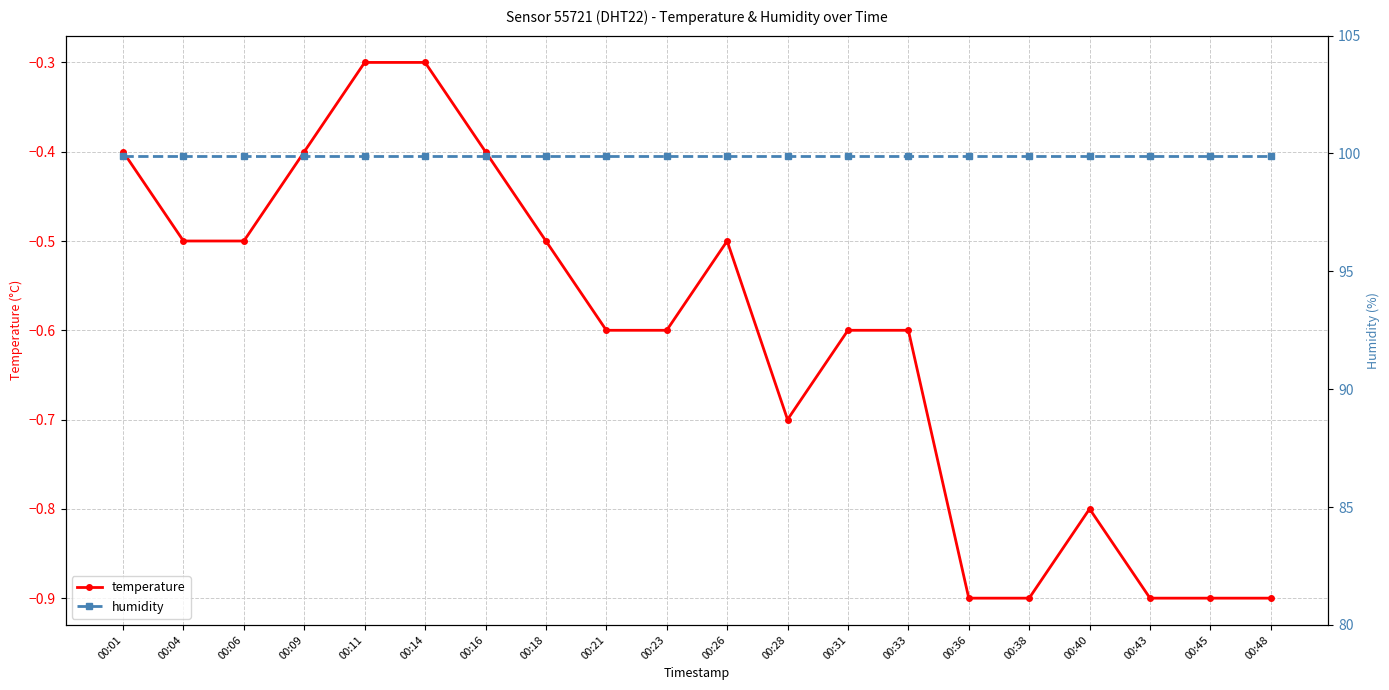

At how many categories does at least one series exceed 20?

20